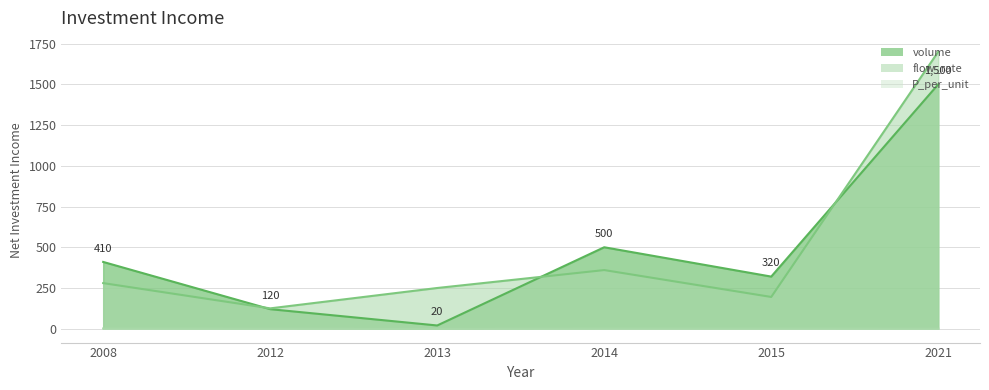

What is the greatest value displayed?

1700.0